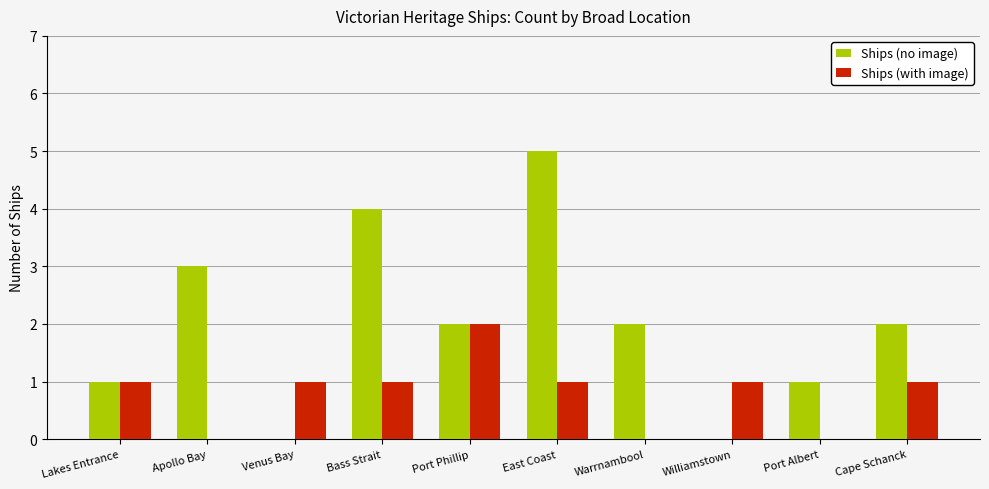

The value of Ships (with image) at Port Phillip is 1. True or false?

False